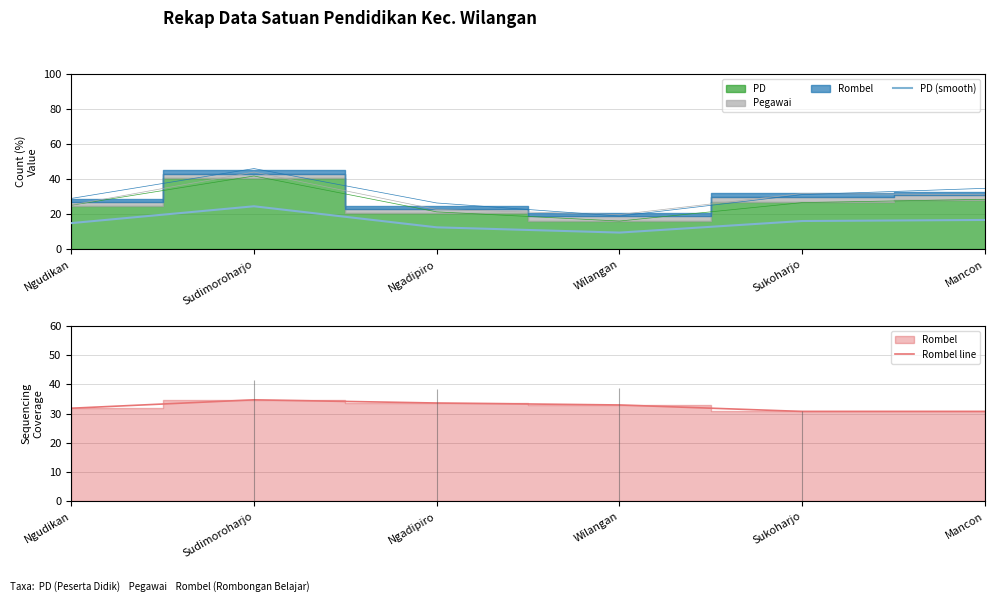

What is the value of the PD (smooth) point at the 4th from the left?

9.6